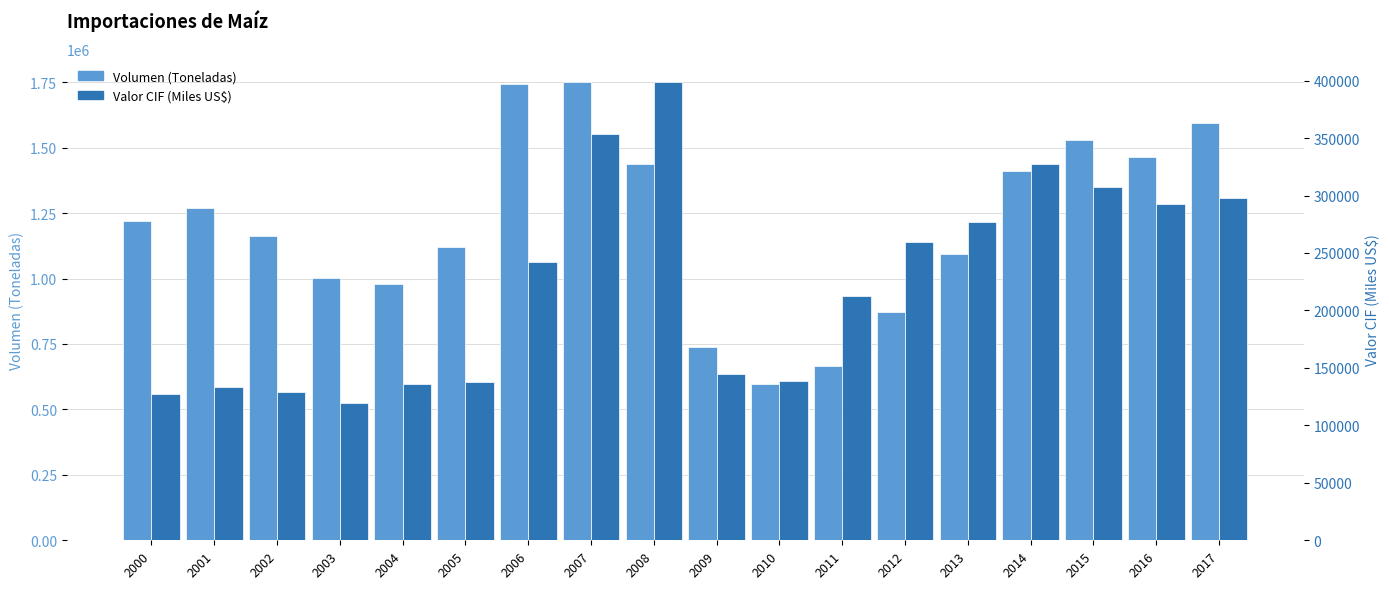

What is the difference between the Volumen (Toneladas) values at 2004 and 2014?

433308.2